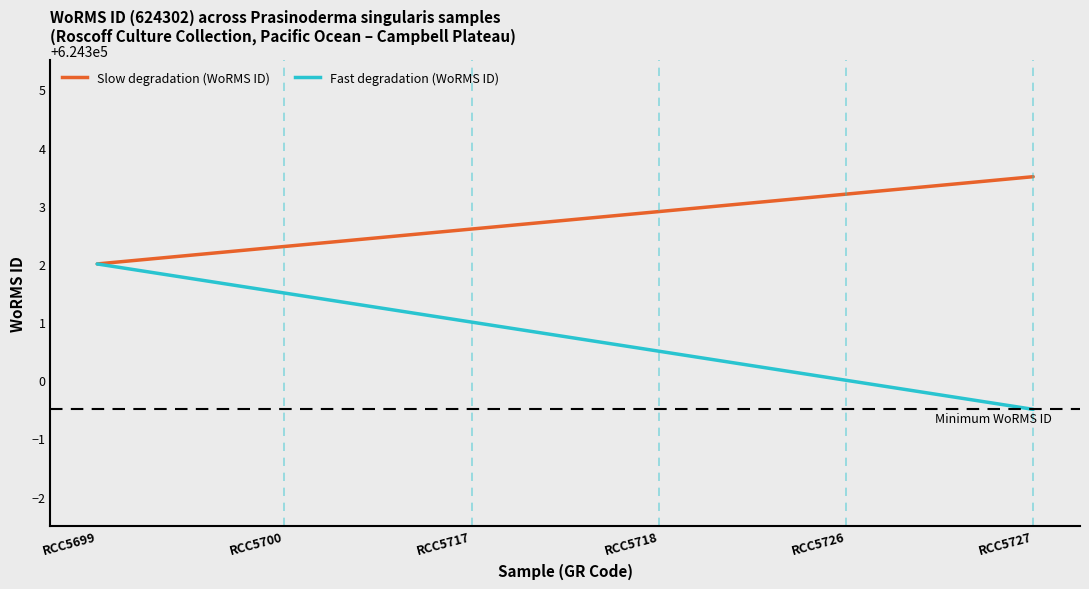

Which series has the largest range (max minus min)?

Fast degradation (WoRMS ID)